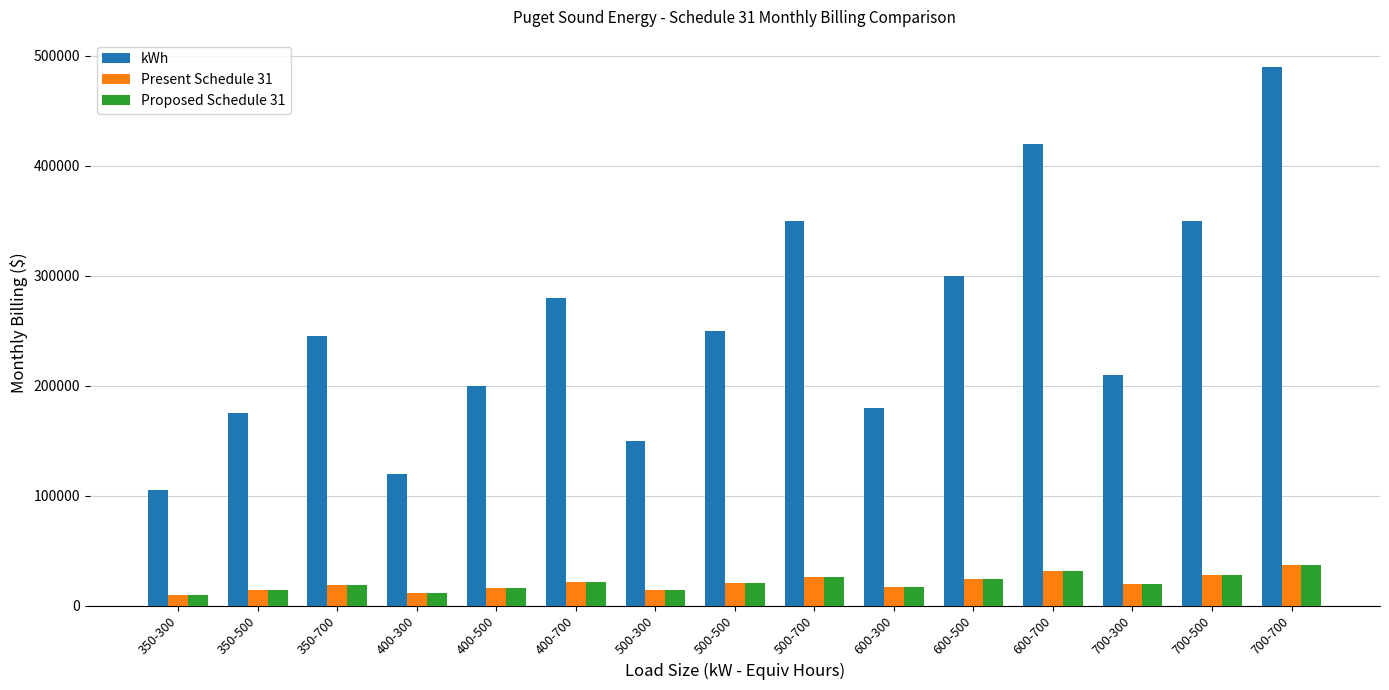

What is the difference between the kWh values at 400-700 and 500-700?

70000.0